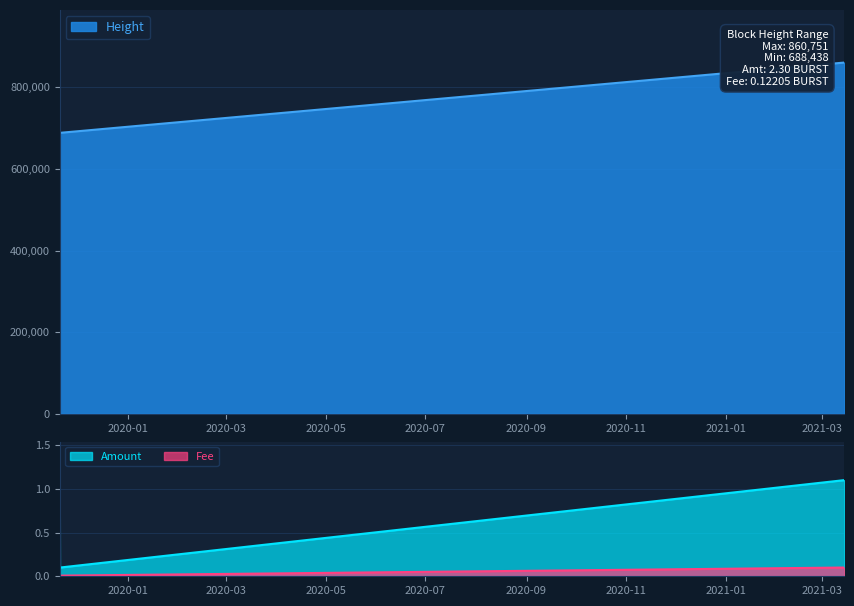

What is the sum of the Height values at 2021-03-14 13:10:37 and 2019-11-20 08:18:36?

1549258.0